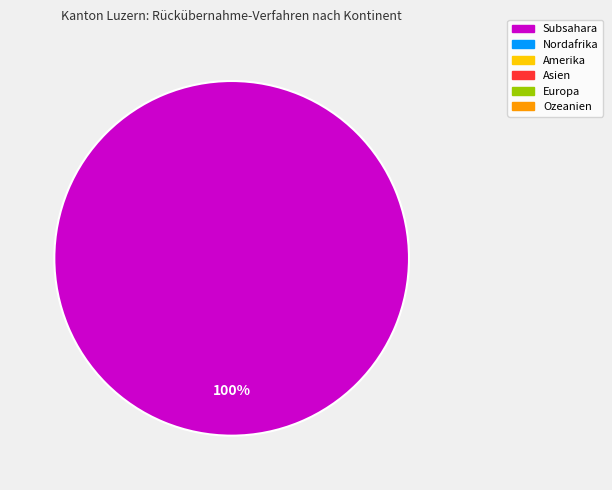

Does any single category account for the majority?

Yes